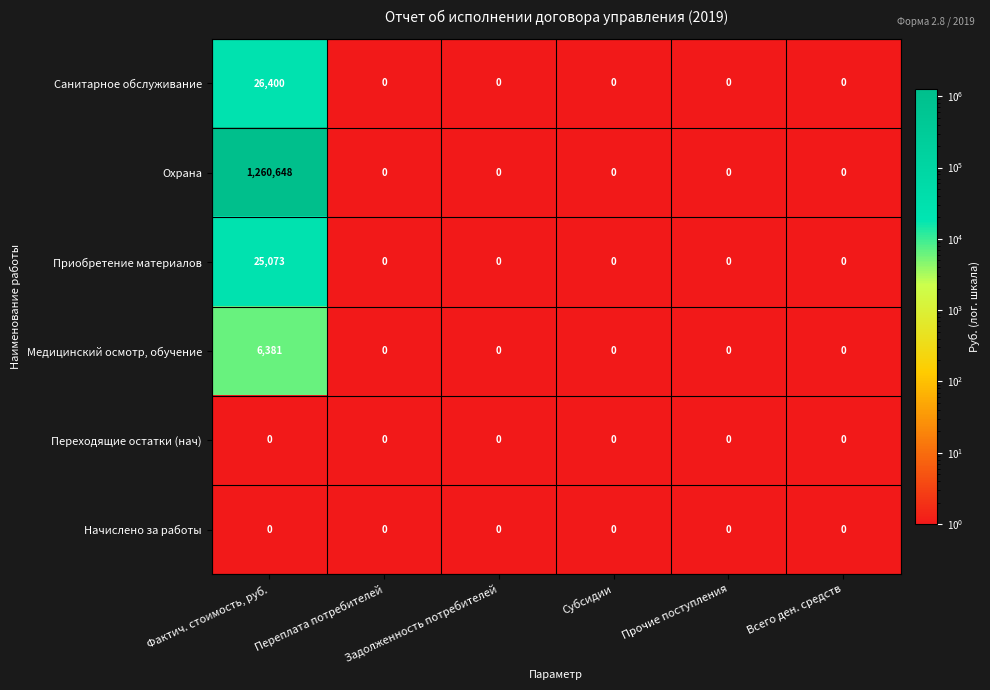

What is the maximum value for Охрана?

1260648